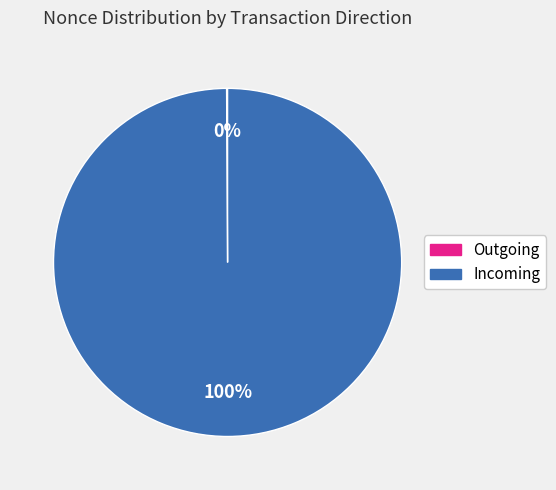

To the nearest percent, what is the difference between the largest and smallest slice percentages?

100%